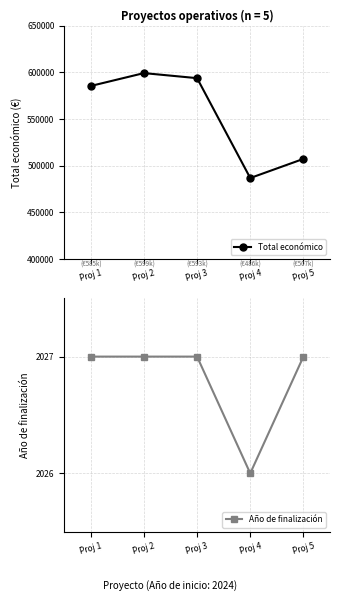

How many lines are shown in the chart?

2